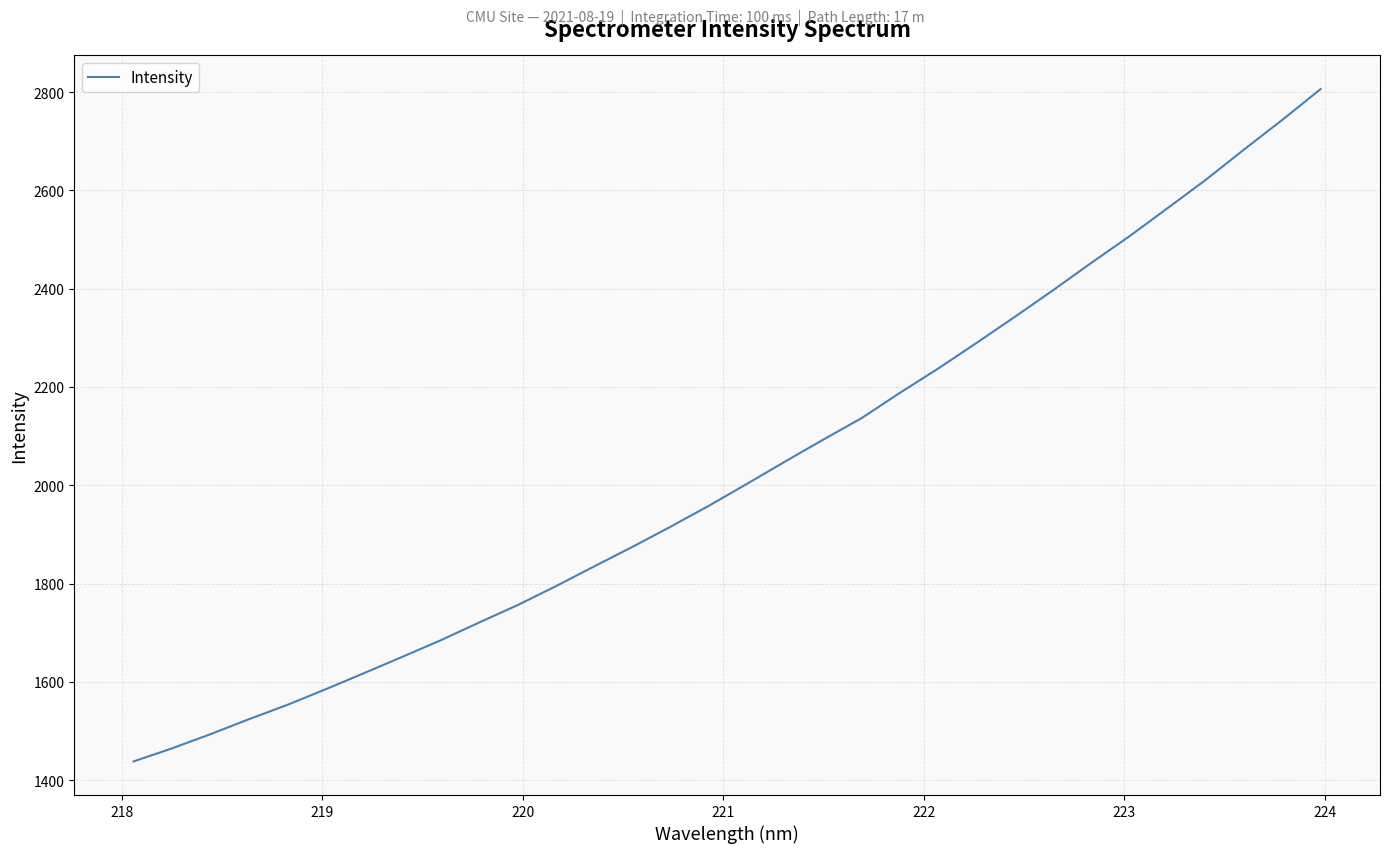

What is the greatest value displayed?

2806.0